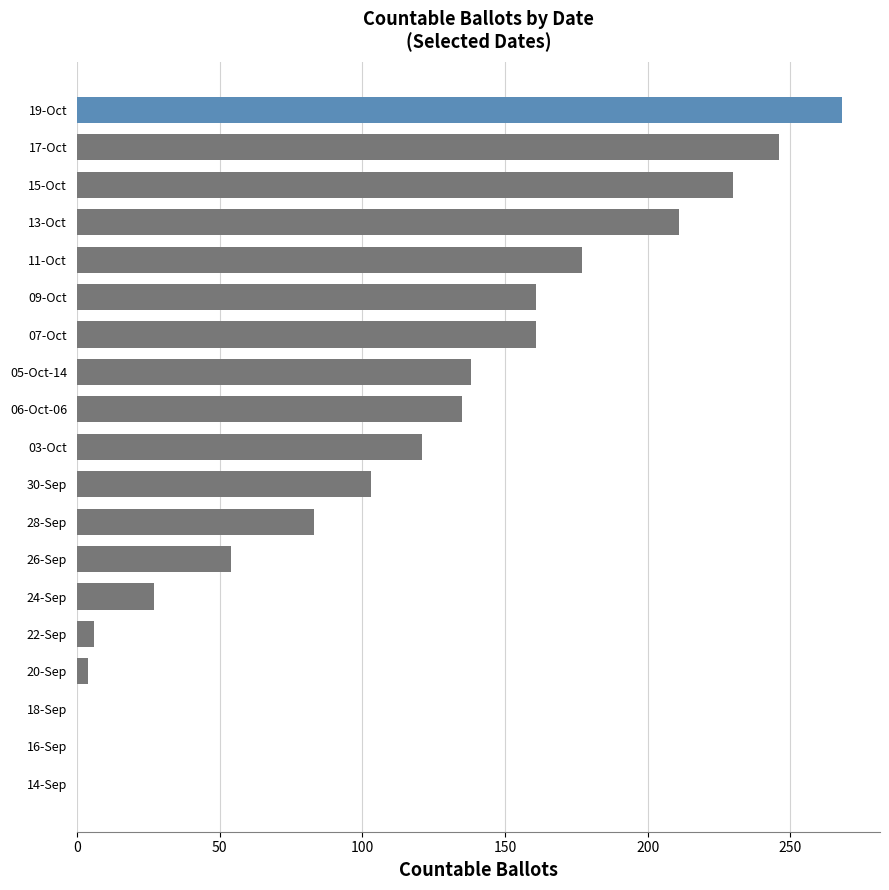

Which category has the highest value across all series?

19-Oct